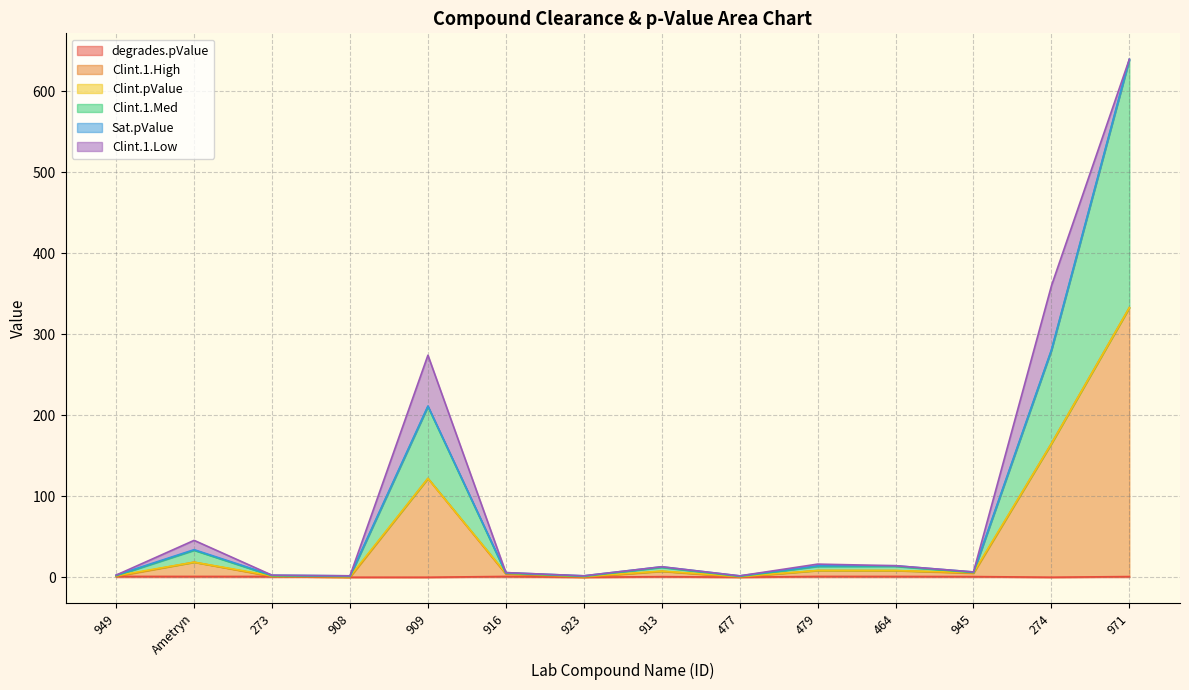

At which label does Clint.1.High reach its minimum?

923